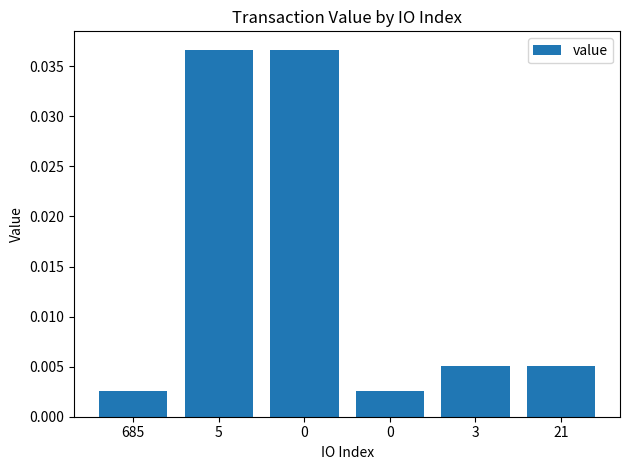

Does the chart contain any negative values?

No